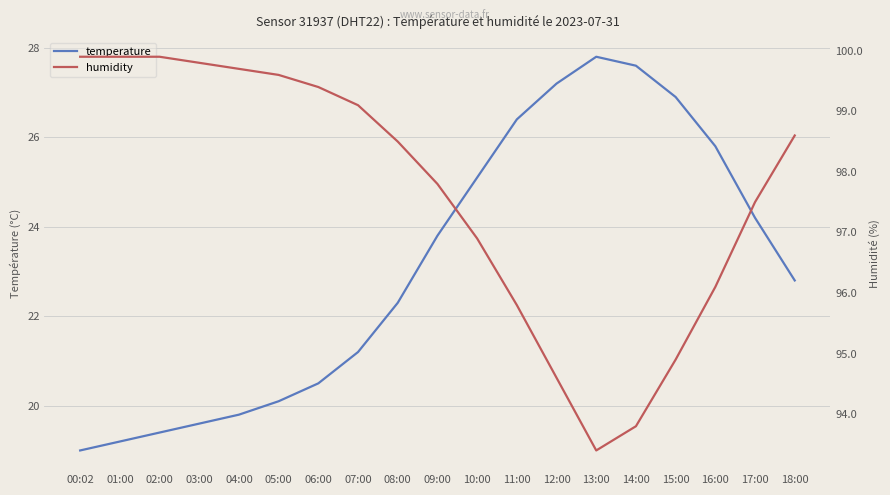

How many data points in humidity are above 98?

10